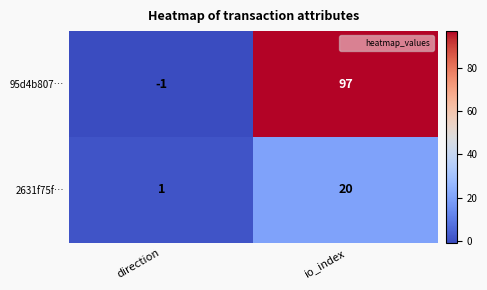

At which label does 2631f75f… reach its minimum?

direction